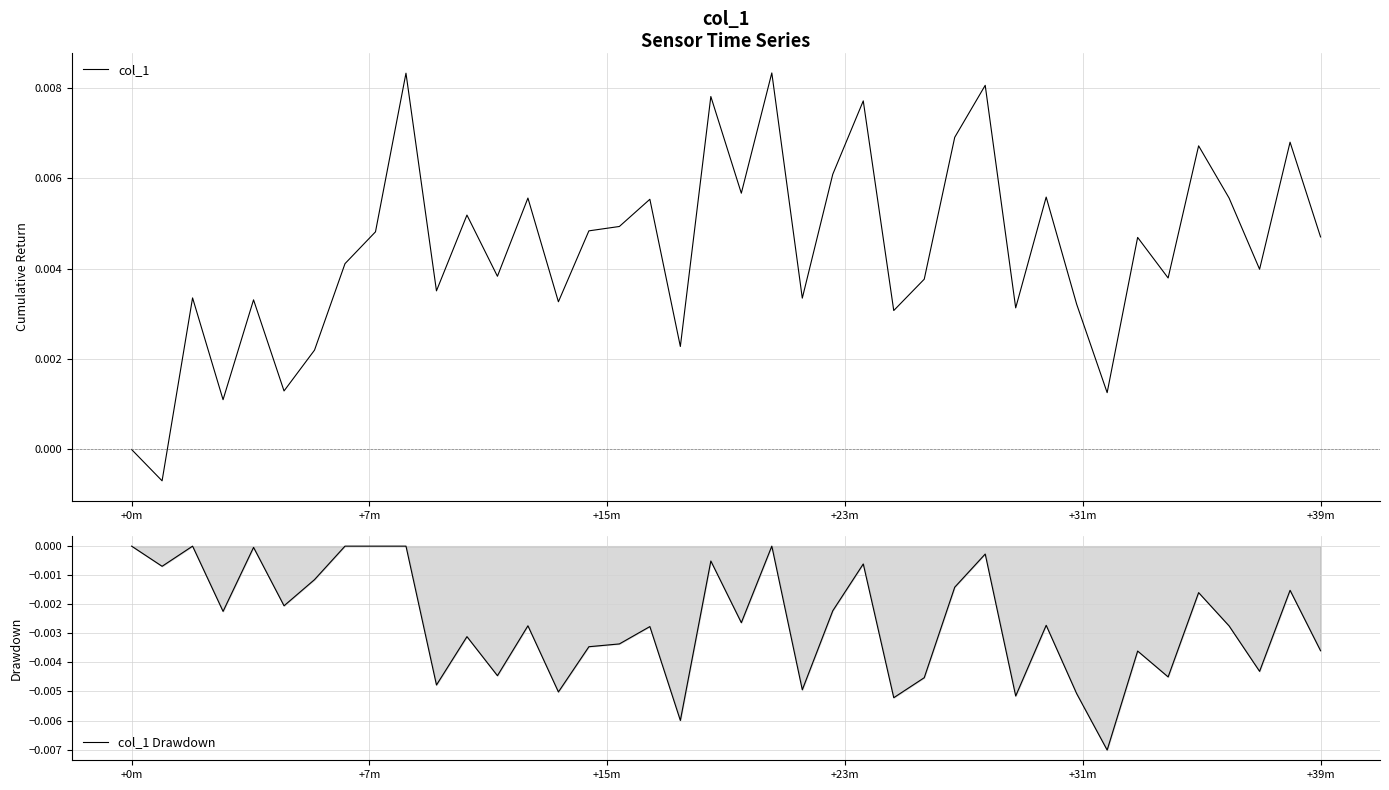

The col_1 series shows 0.0 at 17. True or false?

True